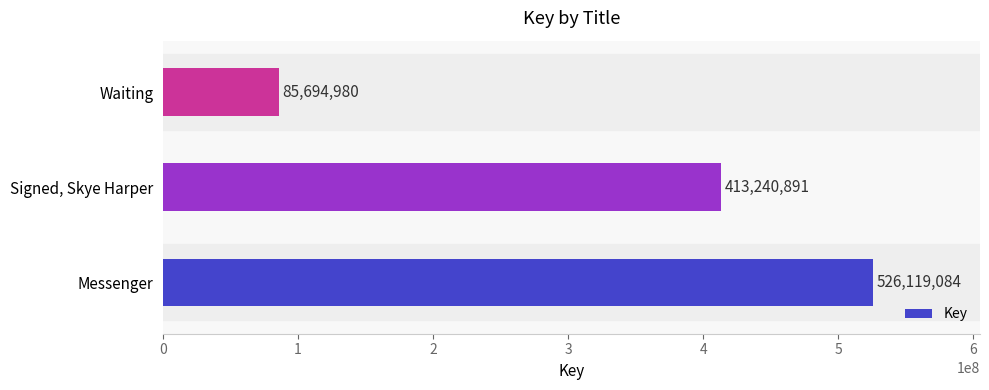

The chart shows a value of 152254359 at Signed, Skye Harper. True or false?

False